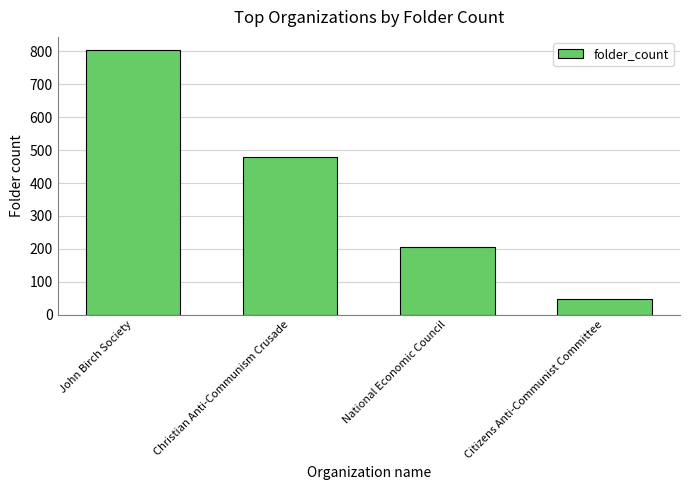

How many bars are there in total?

4